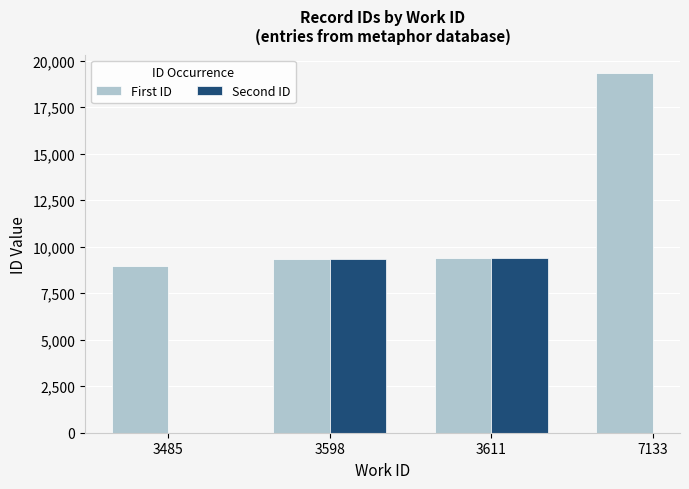

Between 3485 and 3598, which is larger?

3598